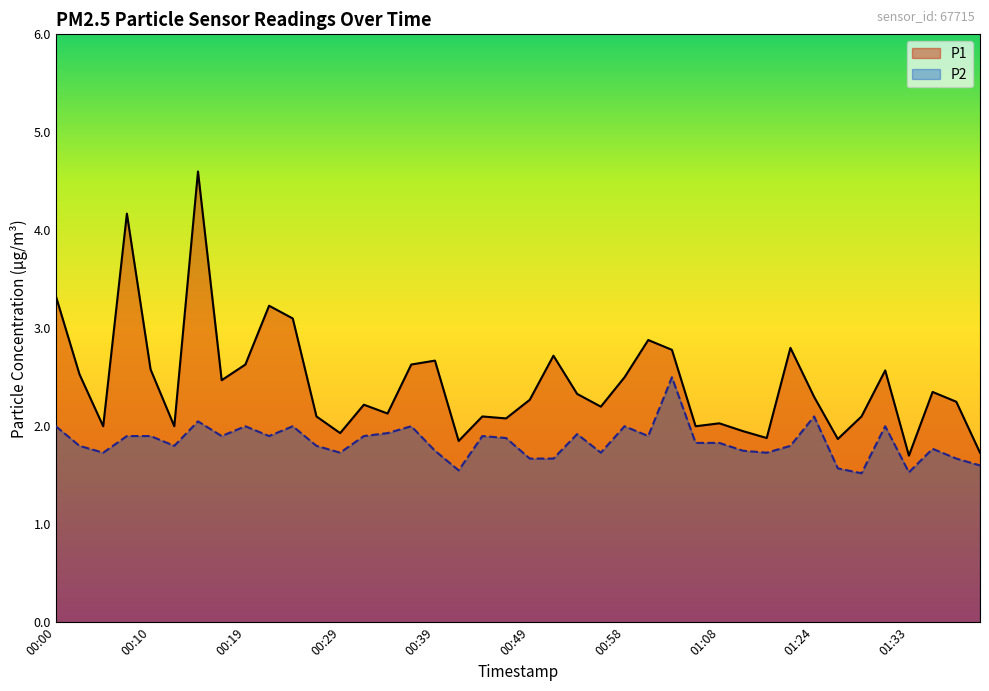

Reading left to right, list all the values displayed in this chart.

P1: 3.3	2.5	2.0	4.2	2.6	2.0	4.6	2.5	2.6	3.2	3.1	2.1	1.9	2.2	2.1	2.6	2.7	1.9	2.1	2.1	2.3	2.7	2.3	2.2	2.5	2.9	2.8	2.0	2.0	1.9	1.9	2.8	2.3	1.9	2.1	2.6	1.7	2.4	2.2	1.7
P2: 2.0	1.8	1.7	1.9	1.9	1.8	2.0	1.9	2.0	1.9	2.0	1.8	1.7	1.9	1.9	2.0	1.8	1.6	1.9	1.9	1.7	1.7	1.9	1.7	2.0	1.9	2.5	1.8	1.8	1.8	1.7	1.8	2.1	1.6	1.5	2.0	1.5	1.8	1.7	1.6